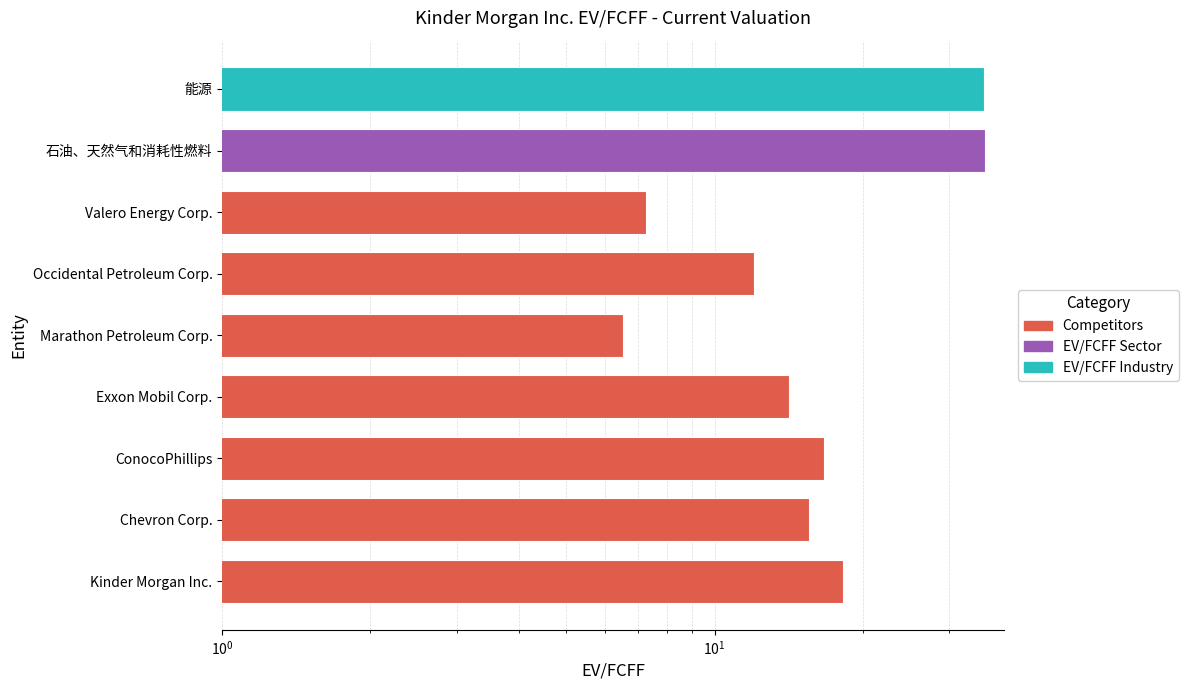

Reading left to right, what are all the values shown in this chart?

18.2	15.5	16.6	14.1	6.5	12.0	7.3	35.5	35.3